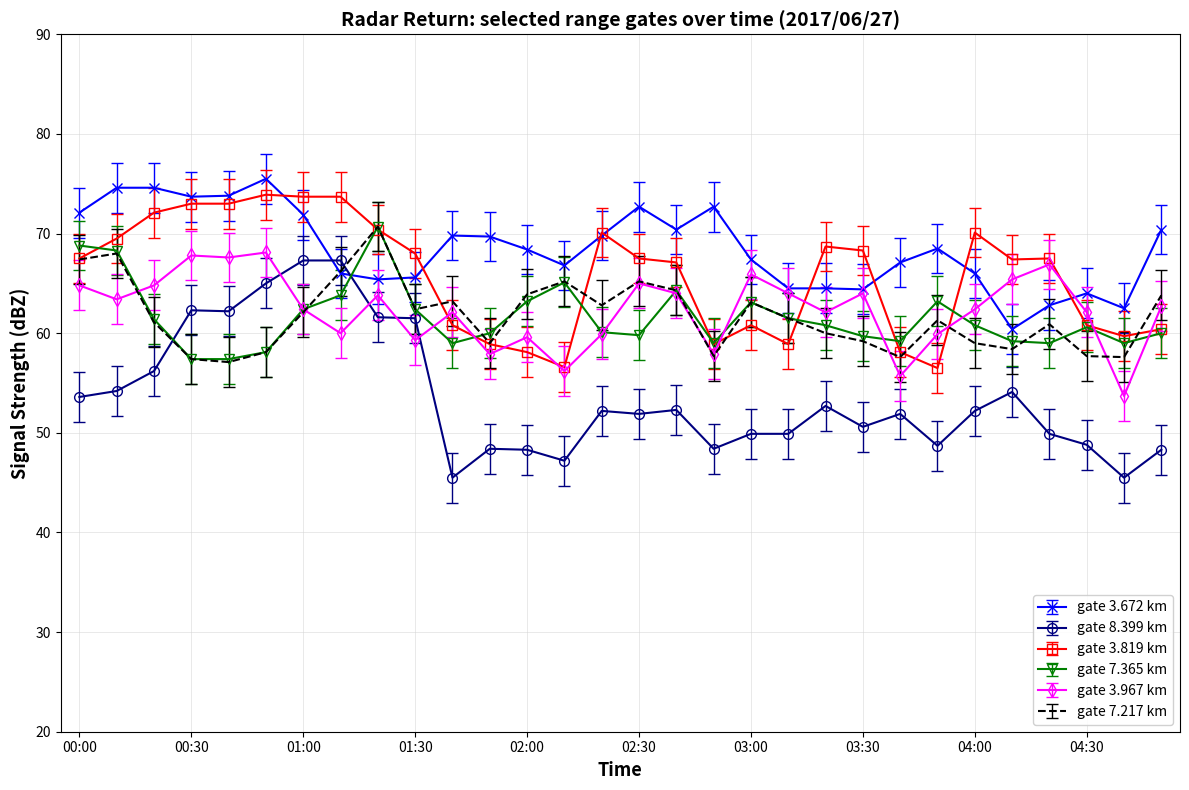

Which series has the widest spread of values?

gate 8.399 km